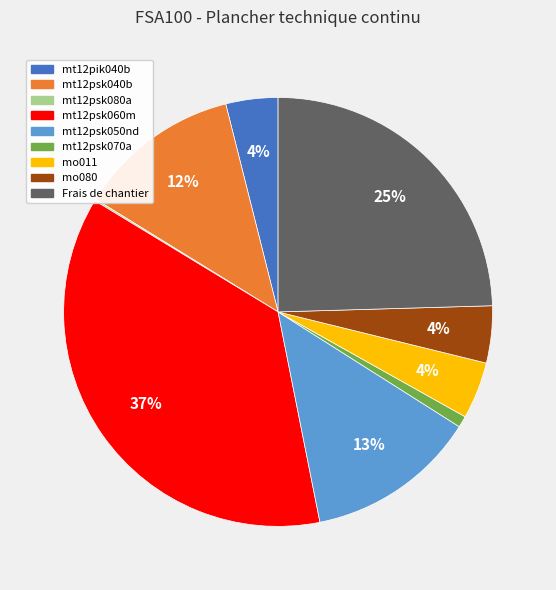

Which has a higher value, mt12psk040b or mo011?

mt12psk040b